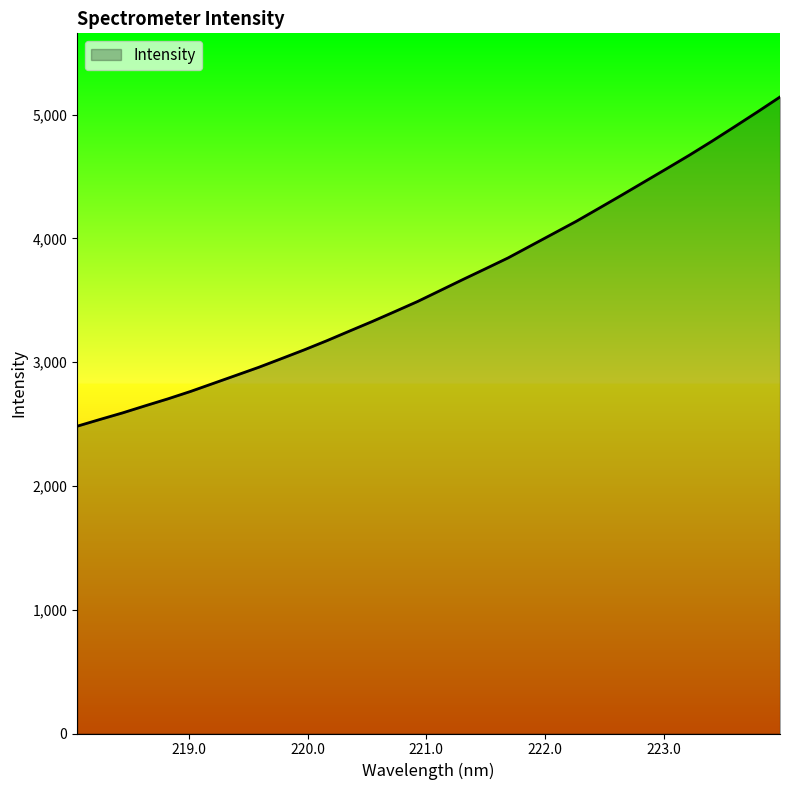

What is the smallest value displayed?

2483.0